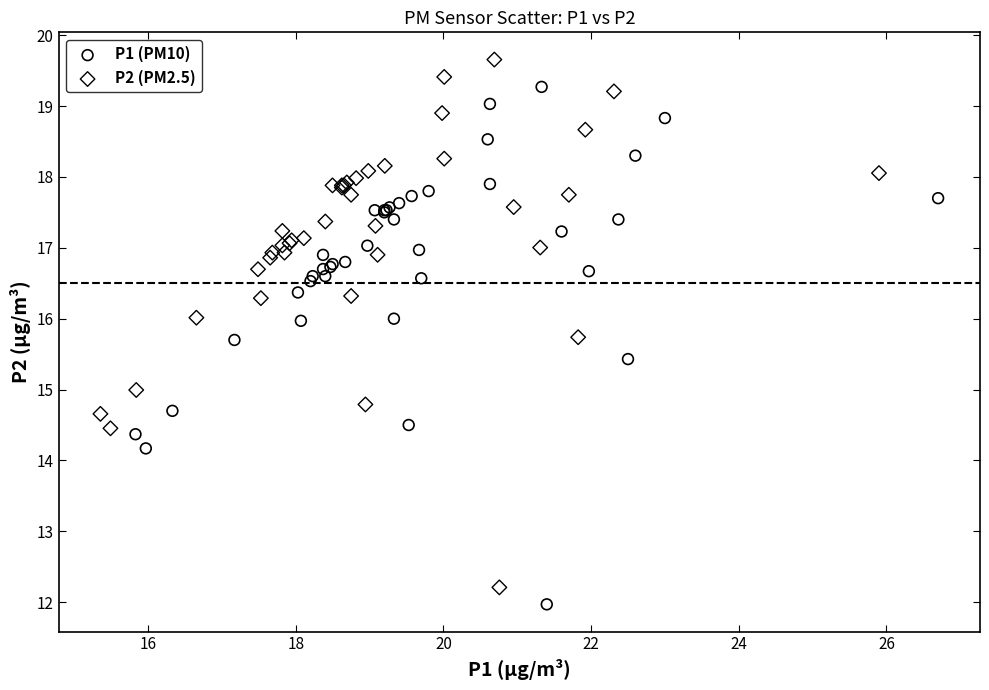

Which series reaches the minimum Y coordinate?

P1 (PM10)